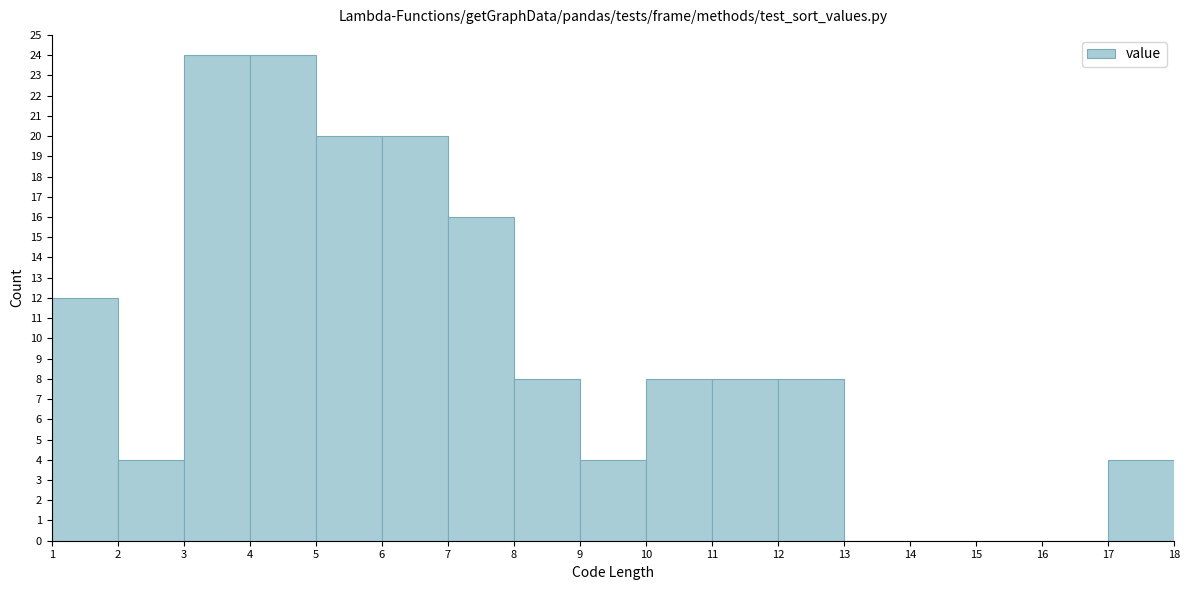

What is the height of the bar covering 2 to 3 on the x-axis? The values are not printed on the chart, so give them approximately, as read against the axis.

4